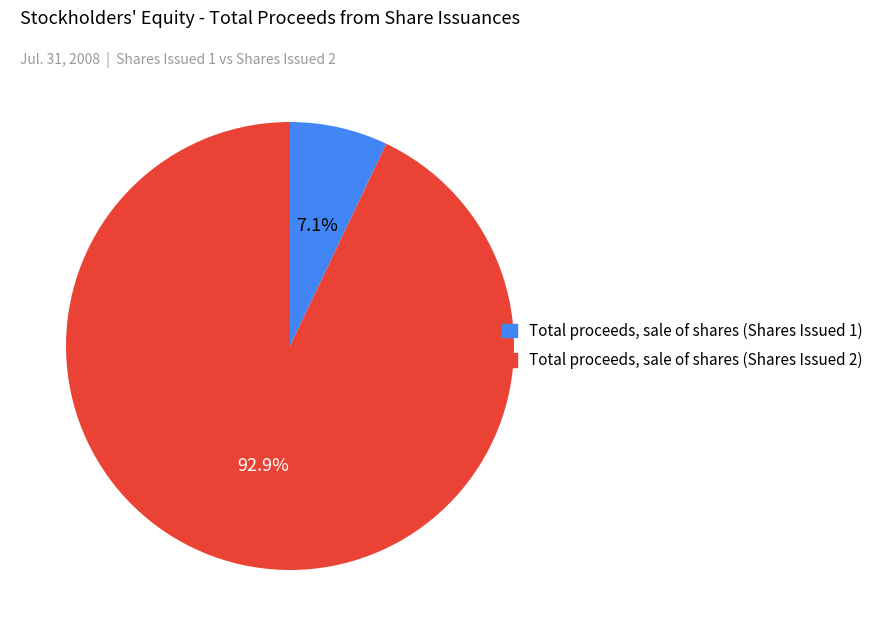

Is there a majority slice in this chart?

Yes